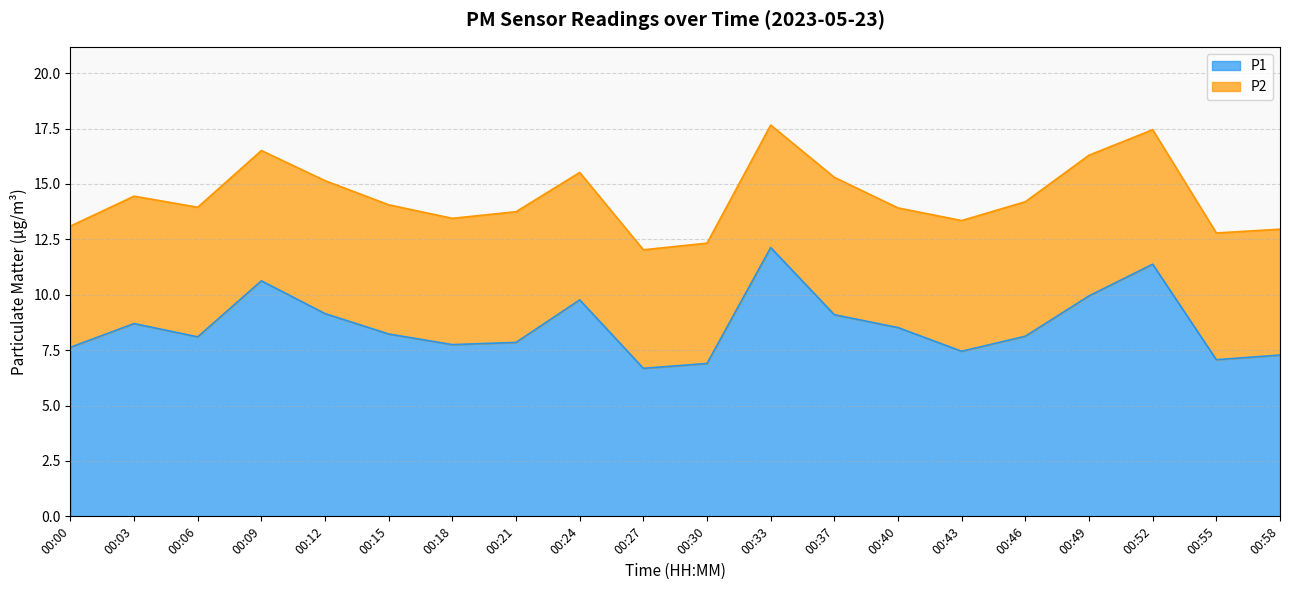

The value at 00:24 is 3.6. True or false?

False